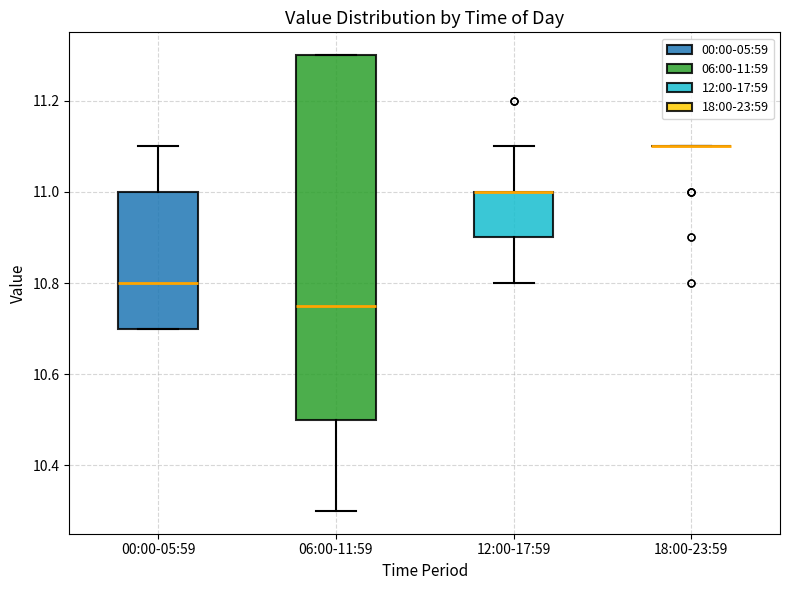

Which box is the tallest, from its lower edge to its upper edge?

06:00-11:59